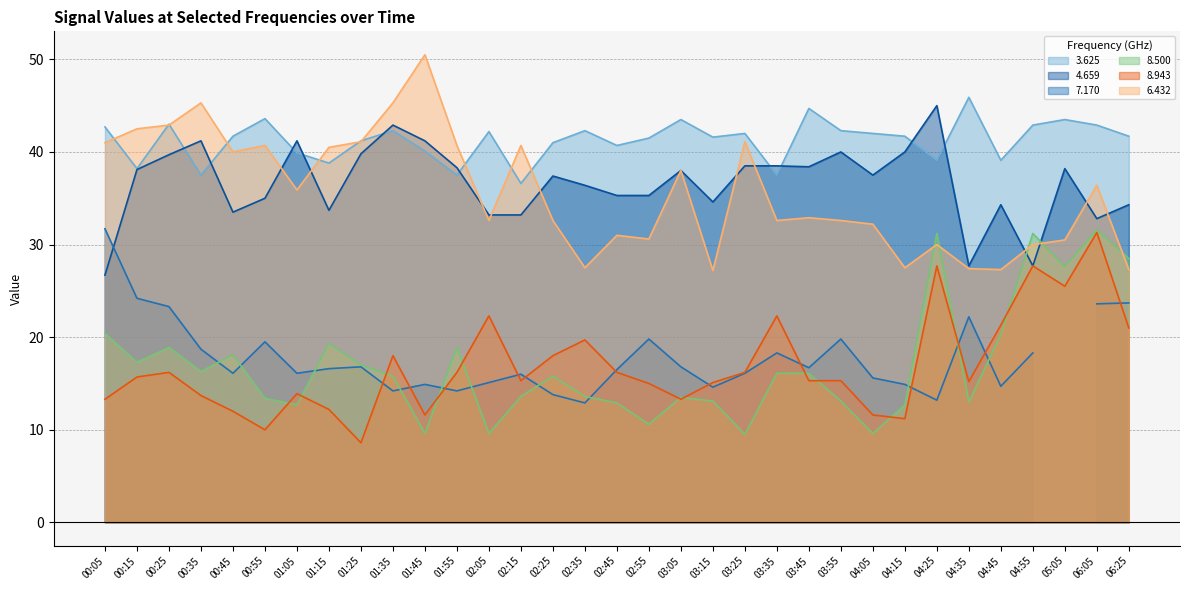

How many interior local peaks does the 3.625 series have?

10